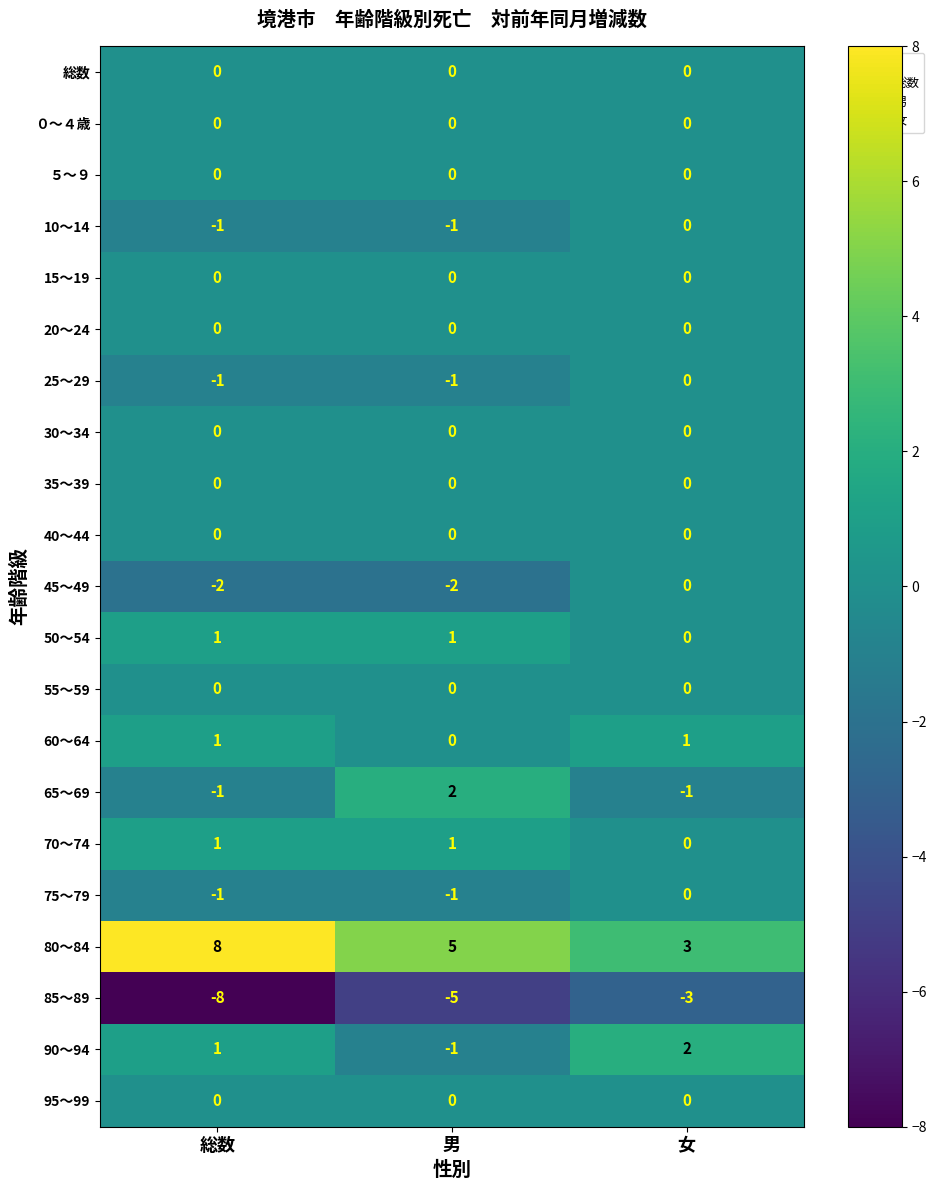

True or false: 25～29 has a value of 0 at 総数.

False